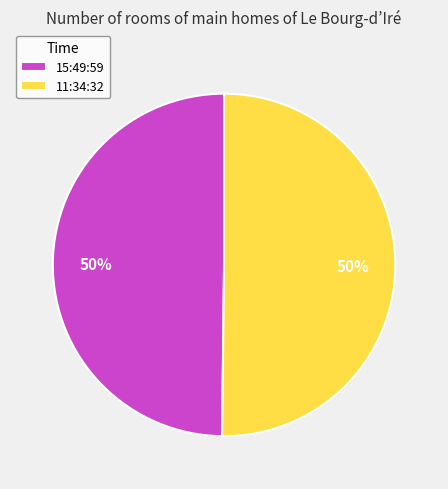

The 11:34:32 slice represents 50% of the pie. True or false?

True